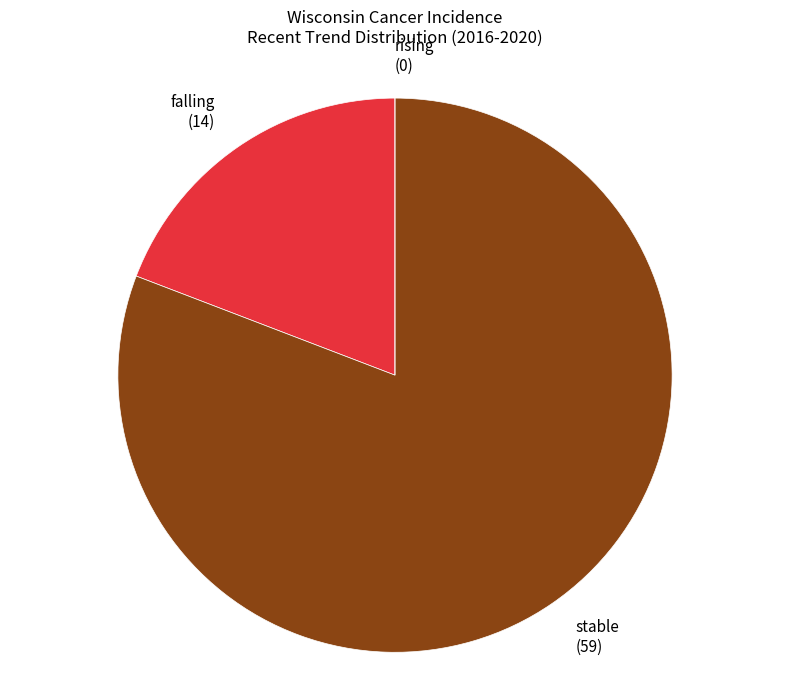

Approximately how many times larger is the value at stable compared to falling?

4.2